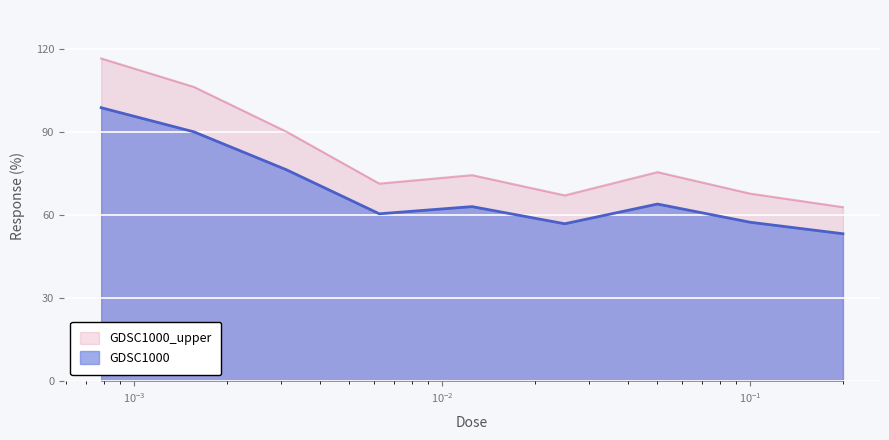

Which series has the widest spread of values?

GDSC1000_upper